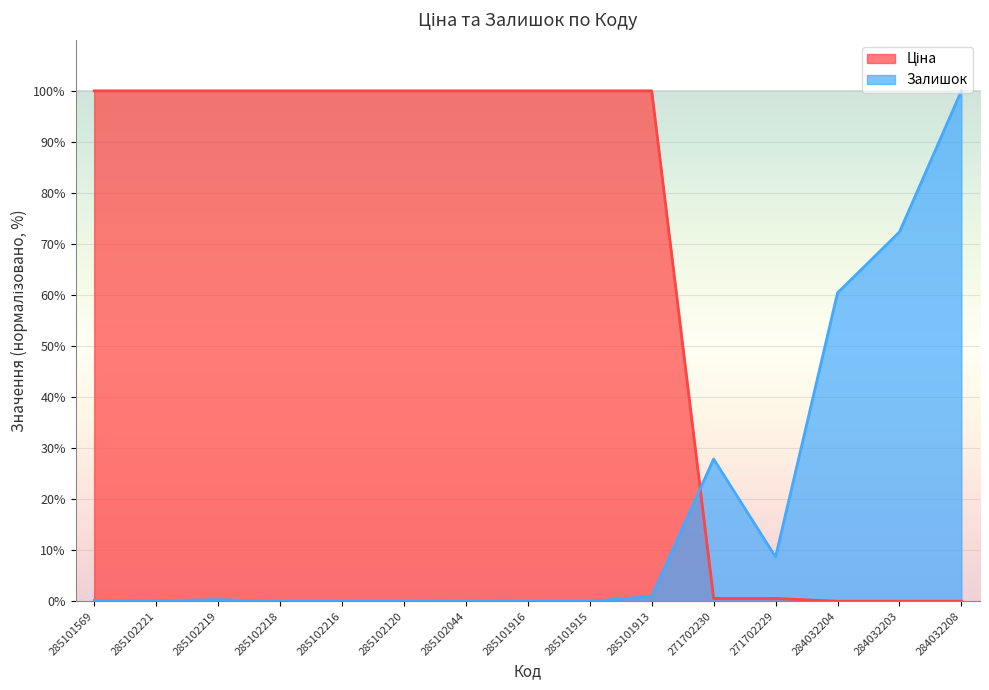

At 285102120, list the series in order from smallest to largest.

Залишок, Ціна